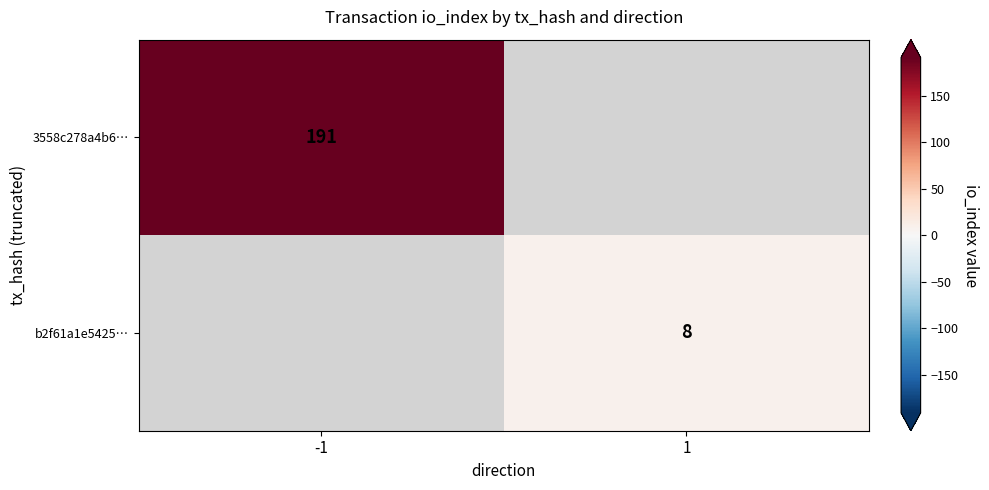

The value of b2f61a1e5425… at 1 is 4. True or false?

False